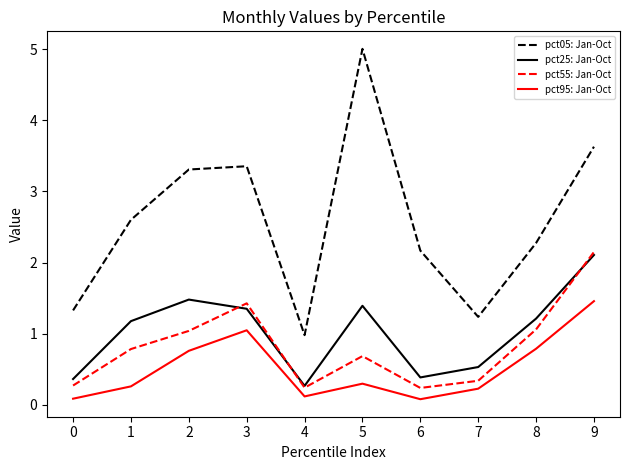

True or false: pct95: Jan-Oct has a value of 0.1 at 4.

True